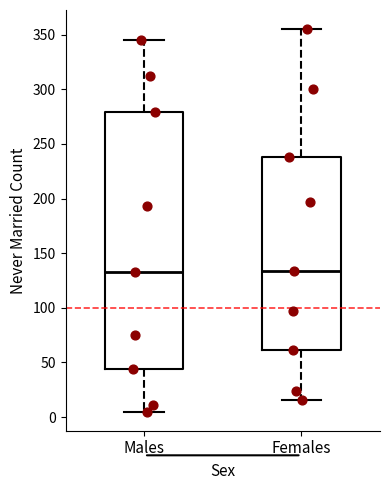

Reading left to right, read every box against the y-axis: the position of its median line, the range the box covers, and the ends of its whiskers. The values are not printed on the chart, so give them approximately, as read against the axis.

Males: median 135, box 45 to 280, whiskers 5 to 345
Females: median 135, box 60 to 240, whiskers 15 to 355